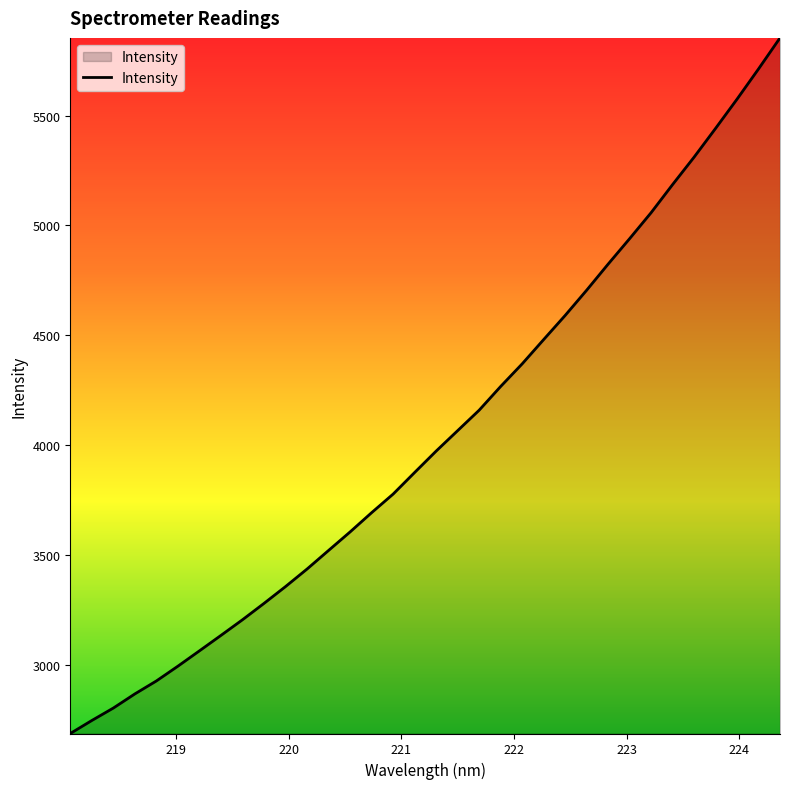

What is the maximum value shown in the chart?

5853.1